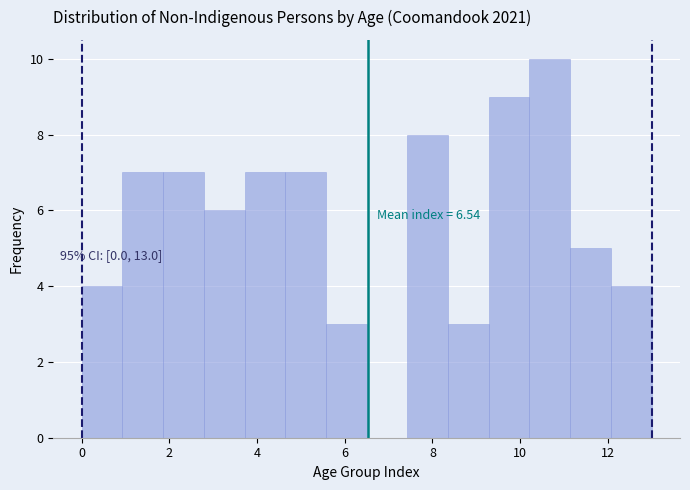

Over which range of the x-axis is the bar tallest?

10.2 to 11.2